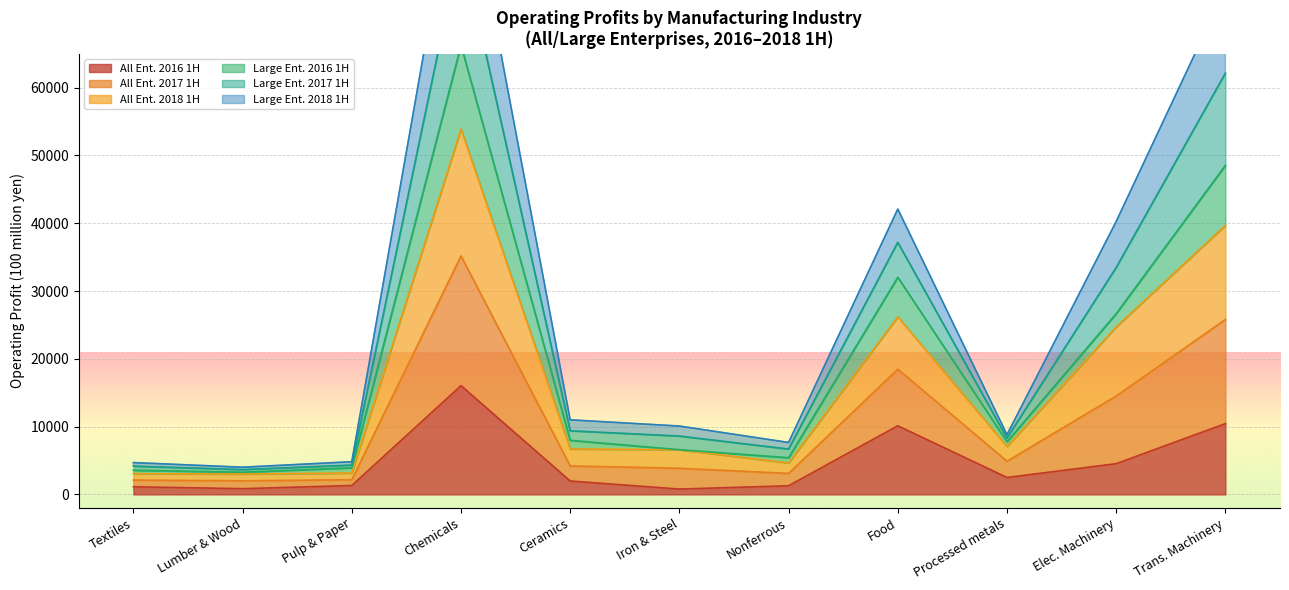

Is it true that Large Ent. 2016 1H equals 3121 at Textiles?

False